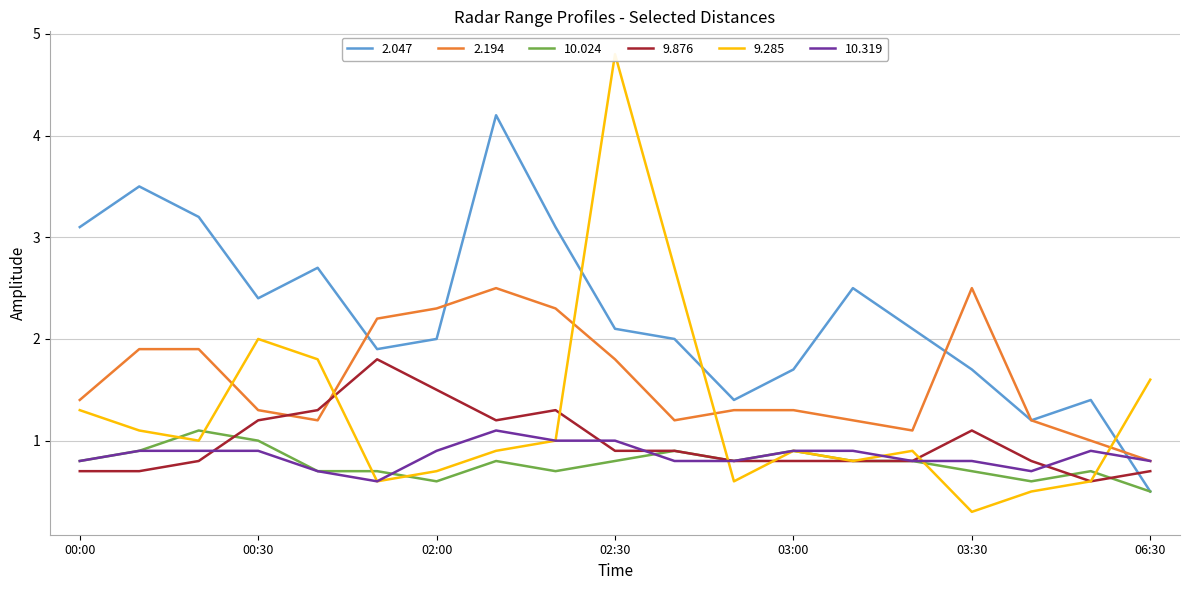

How many values in the 2.194 series exceed 1?

17